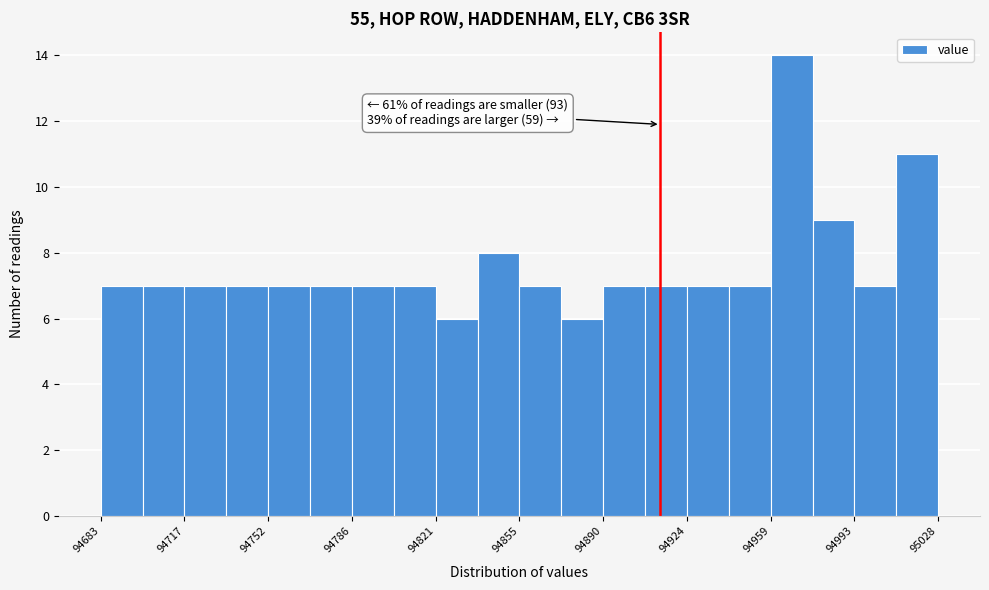

Around what value on the x-axis is the tallest bar? Give the approximate position of its centre, as read against the axis.

94970